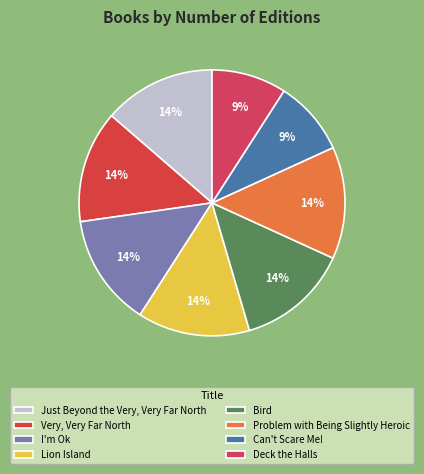

Rank the categories by value from lowest to highest.

Can't Scare Me!, Deck the Halls, Just Beyond the Very, Very Far North, Very, Very Far North, I'm Ok, Lion Island, Bird, Problem with Being Slightly Heroic